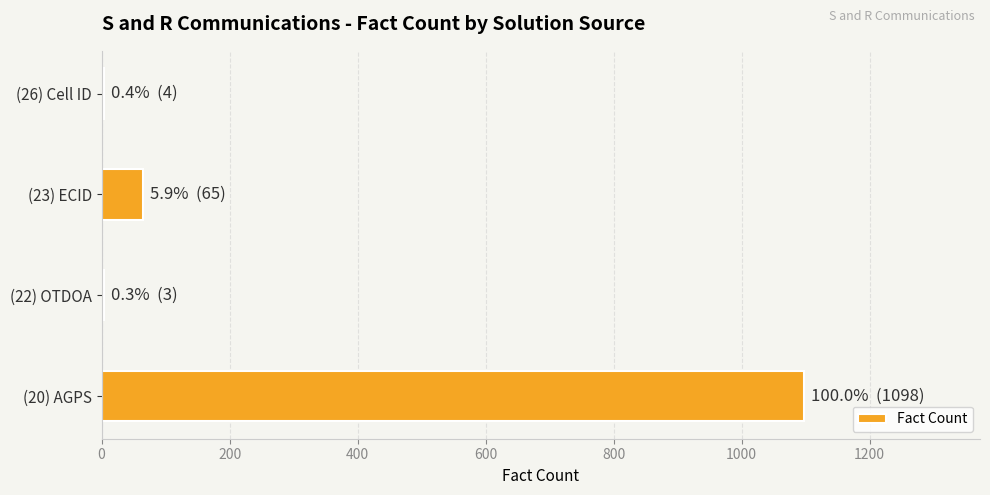

What is the maximum value shown in the chart?

1098